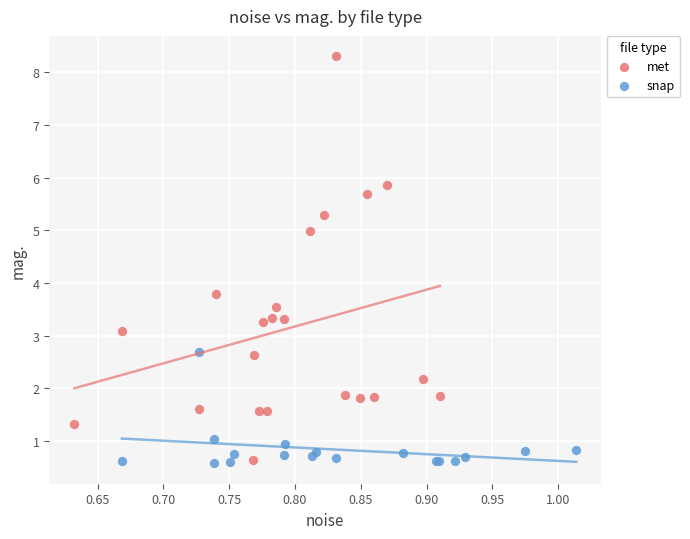

Which series has the widest spread of Y values?

met